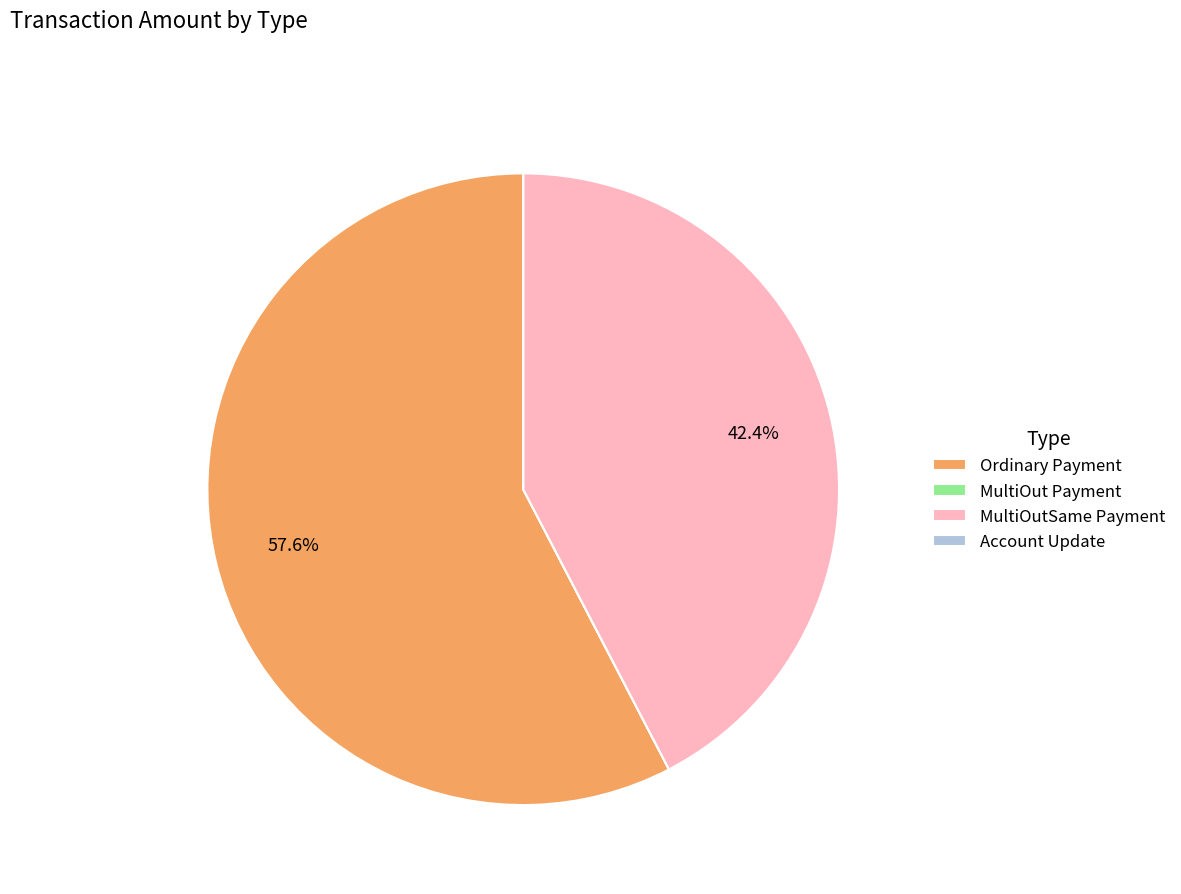

To the nearest percent, what is the average slice percentage?

25%